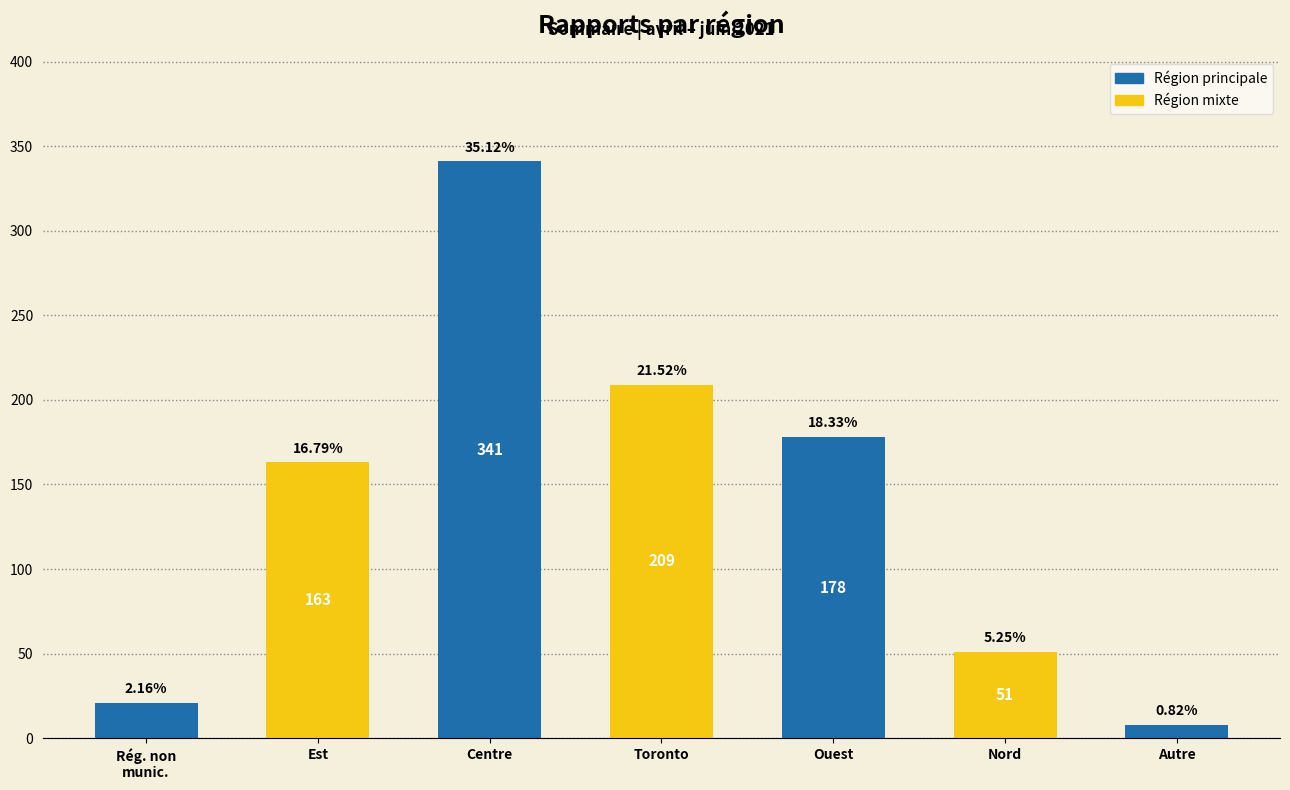

What position from the left is Est?

2